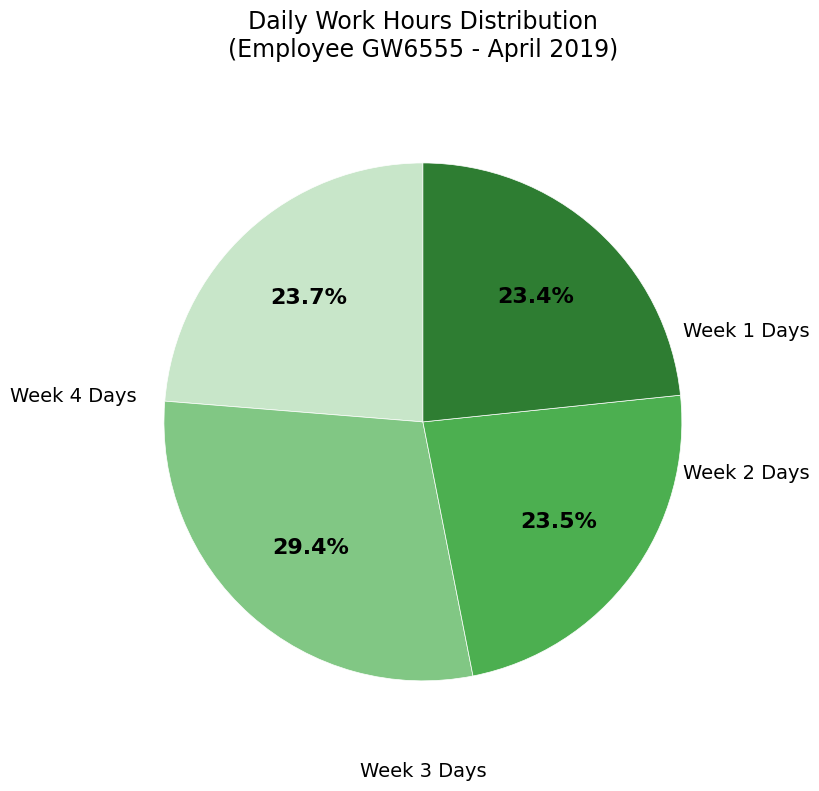

Does any single category account for the majority?

No